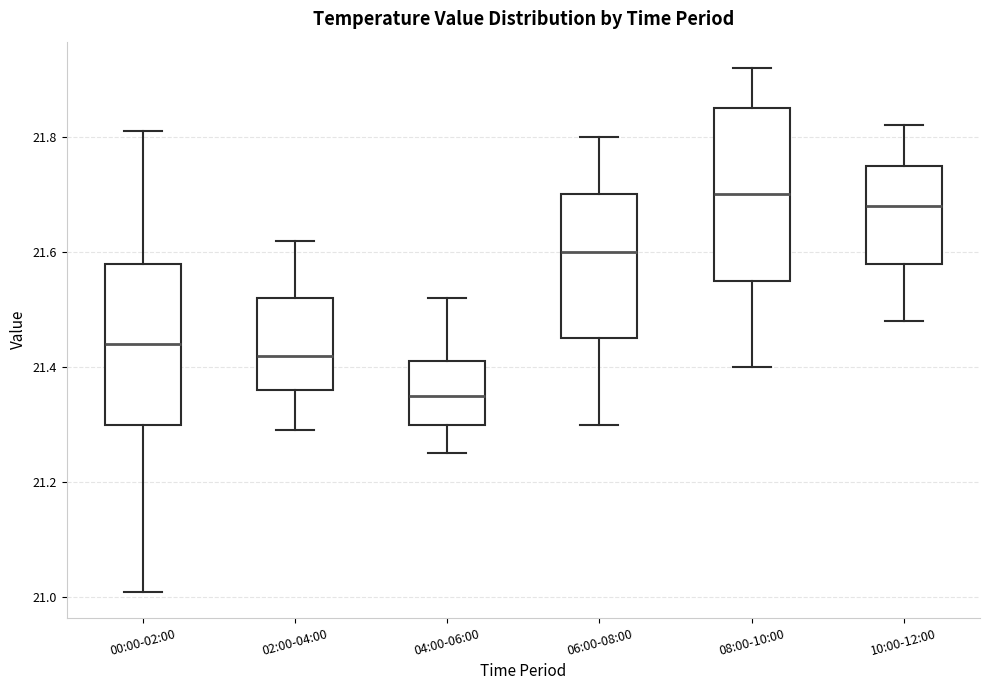

Which box's median line is the lowest?

04:00-06:00